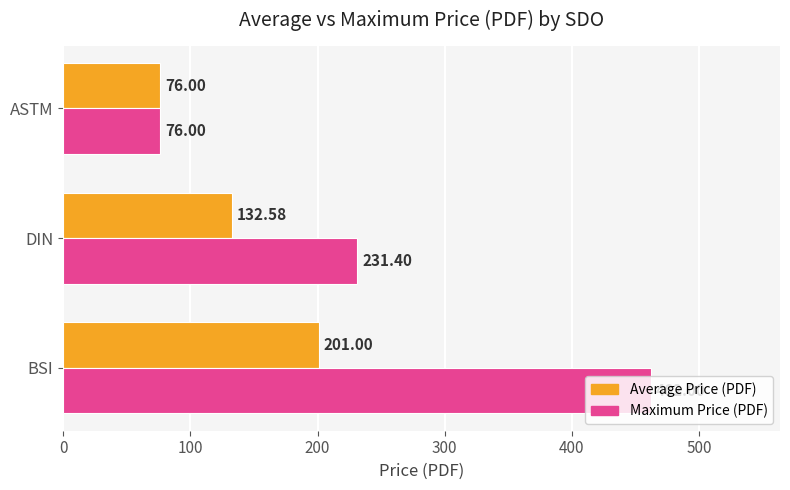

What is the difference between the highest and lowest values at BSI?

261.0